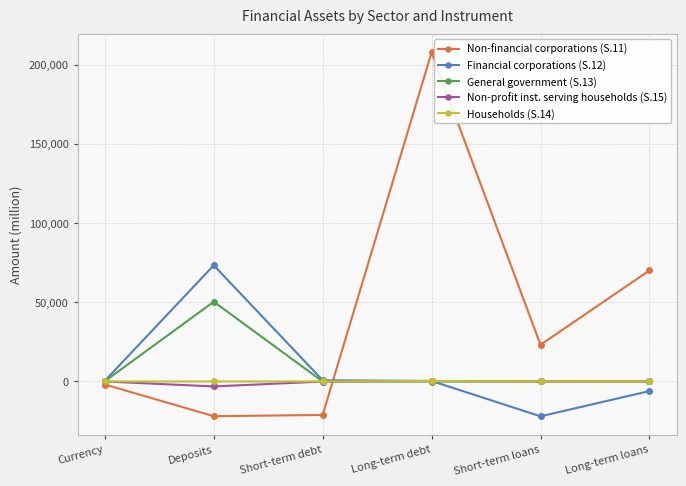

How many series are shown in this chart?

5